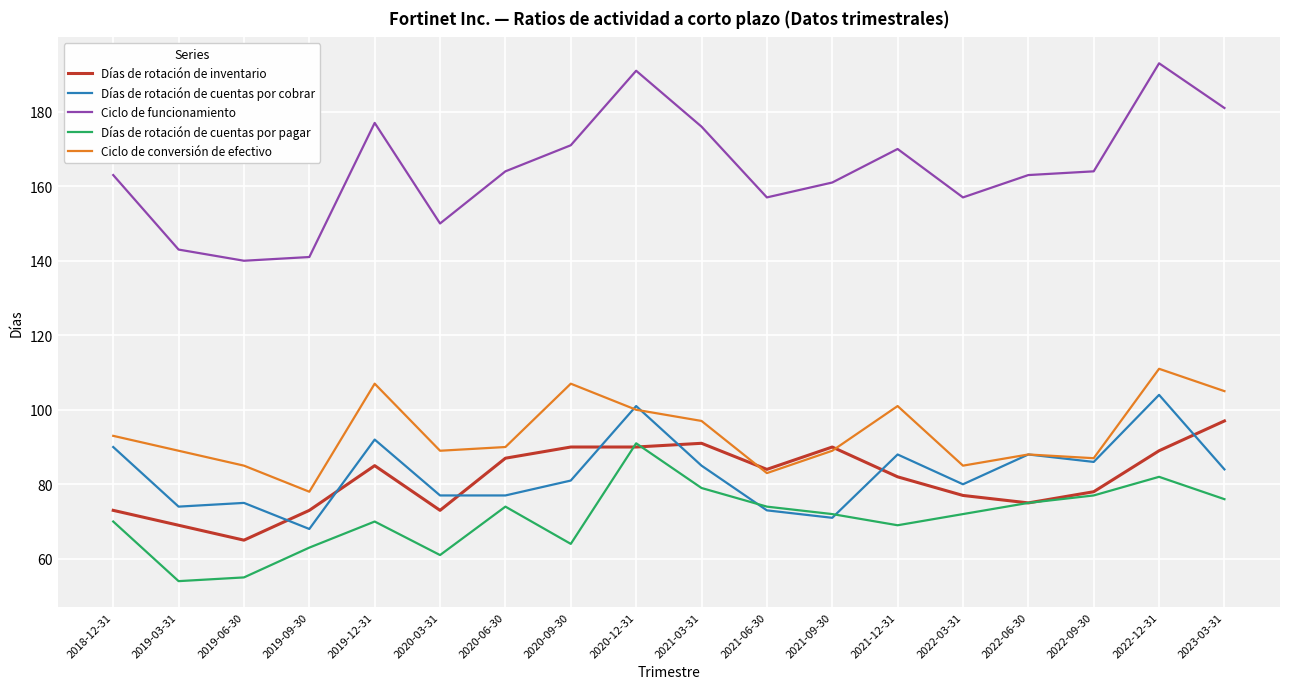

How many lines are shown in the chart?

5